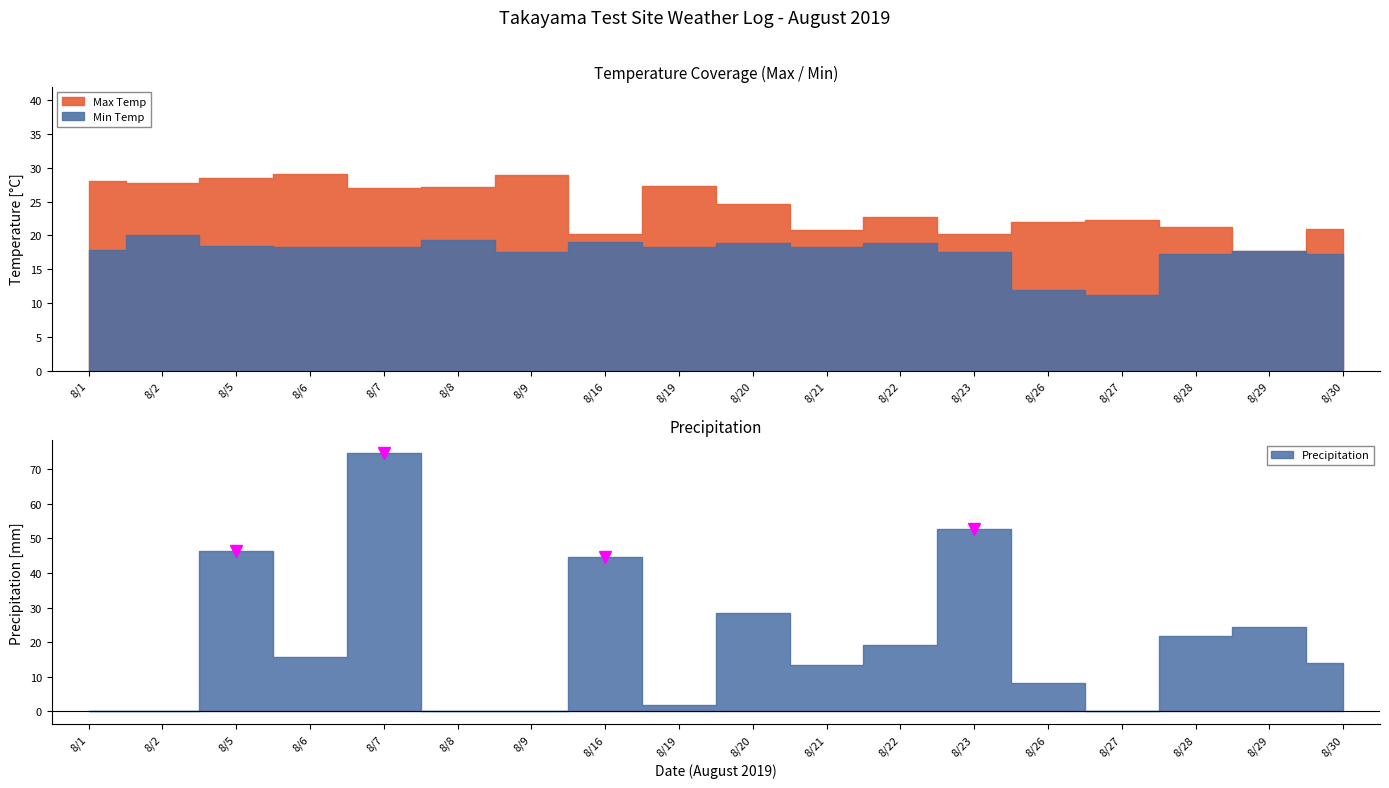

Where do Precipitation and Min Temp first cross each other?

8/2 and 8/5